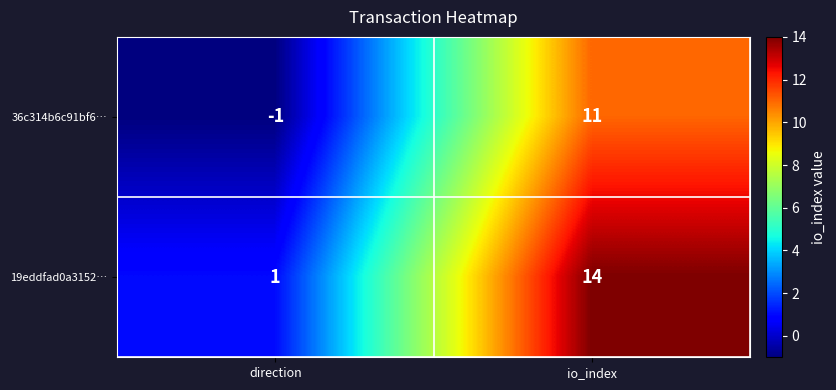

What is the difference between the 36c314b6c91bf6… values at io_index and direction?

12